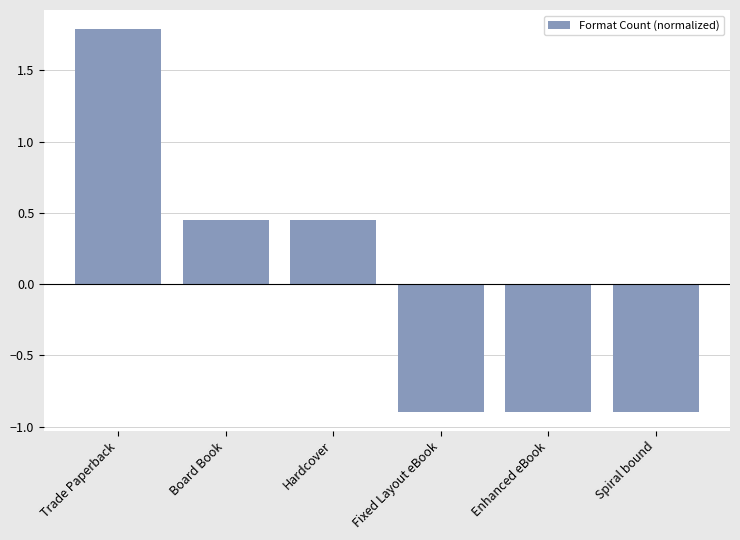

Are the bars horizontal?

No